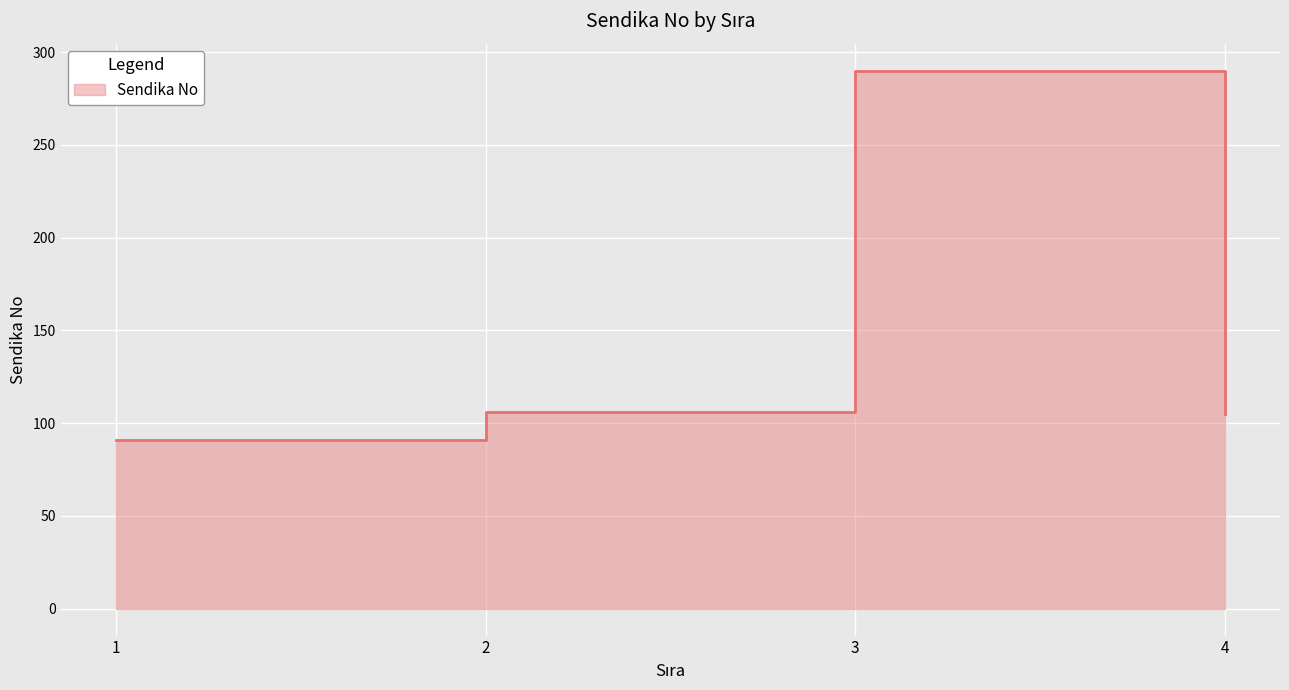

Which label corresponds to the largest value in the chart?

3